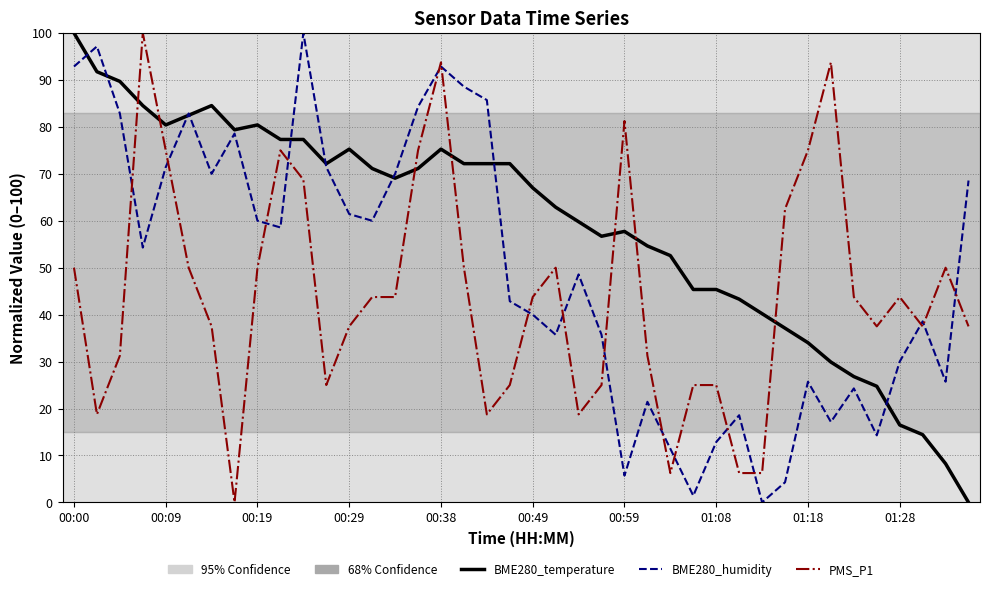

What is the maximum value shown in the chart?

100.0